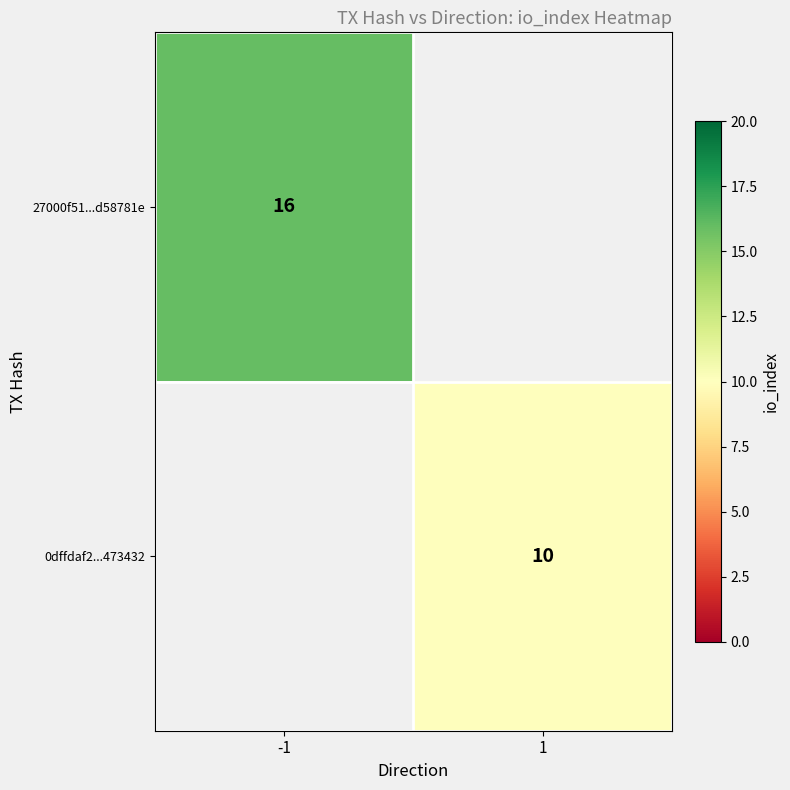

At how many categories does at least one series exceed 15?

1